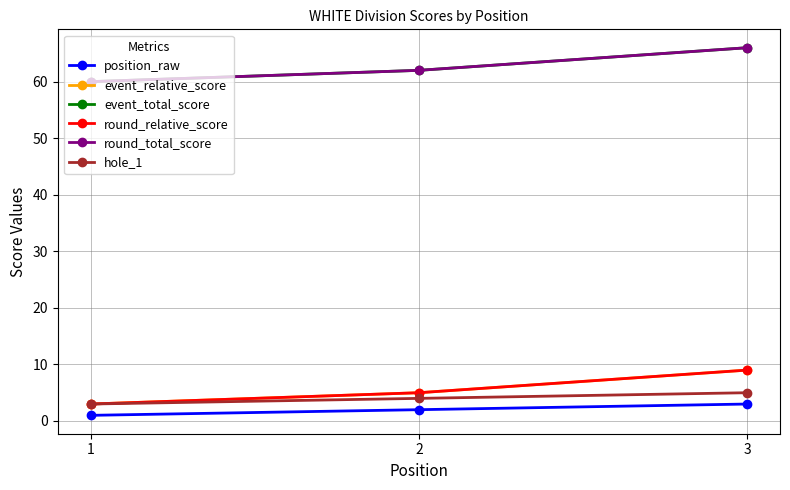

What is the sum of all round_relative_score values?

17